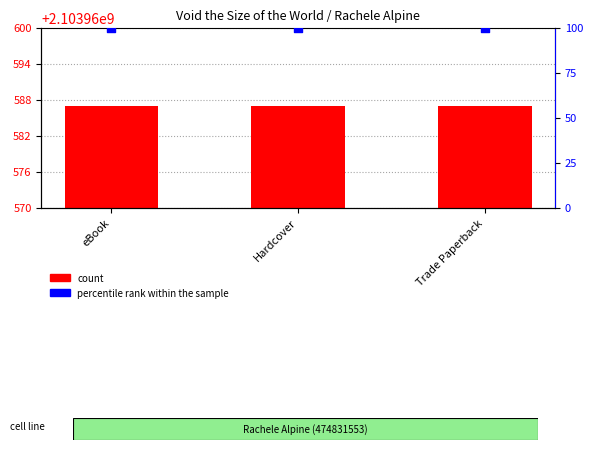

At how many categories does at least one series exceed 825356589?

3